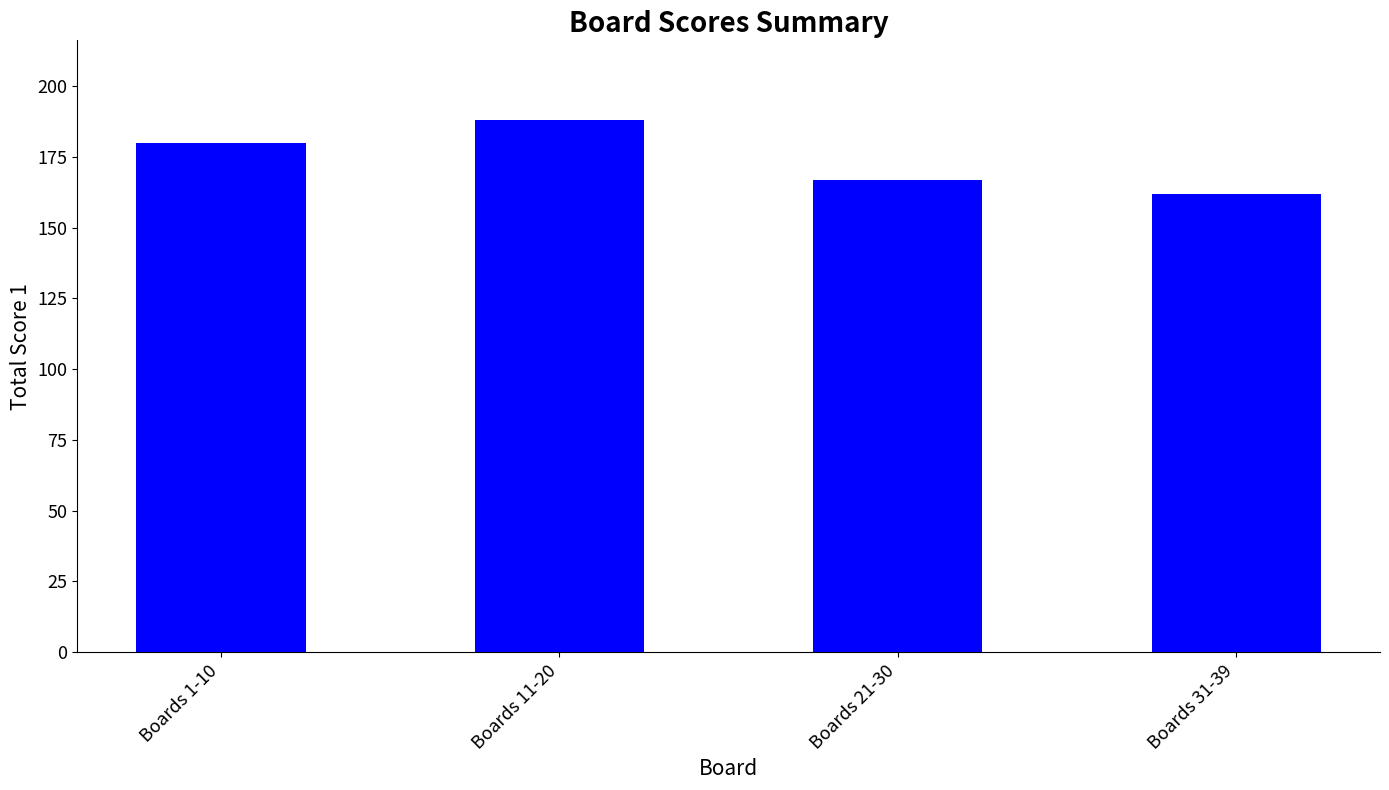

The chart shows a value of 162 at Boards 31-39. True or false?

True